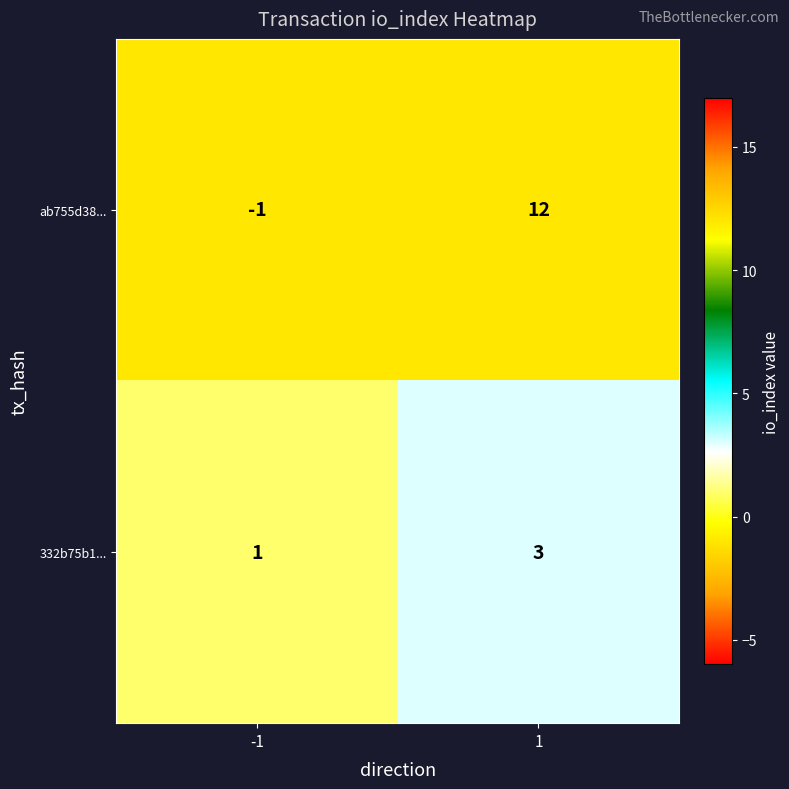

Reading left to right, list all the values displayed in this chart.

ab755d38...: -1=-1	1=12
332b75b1...: -1=1	1=3